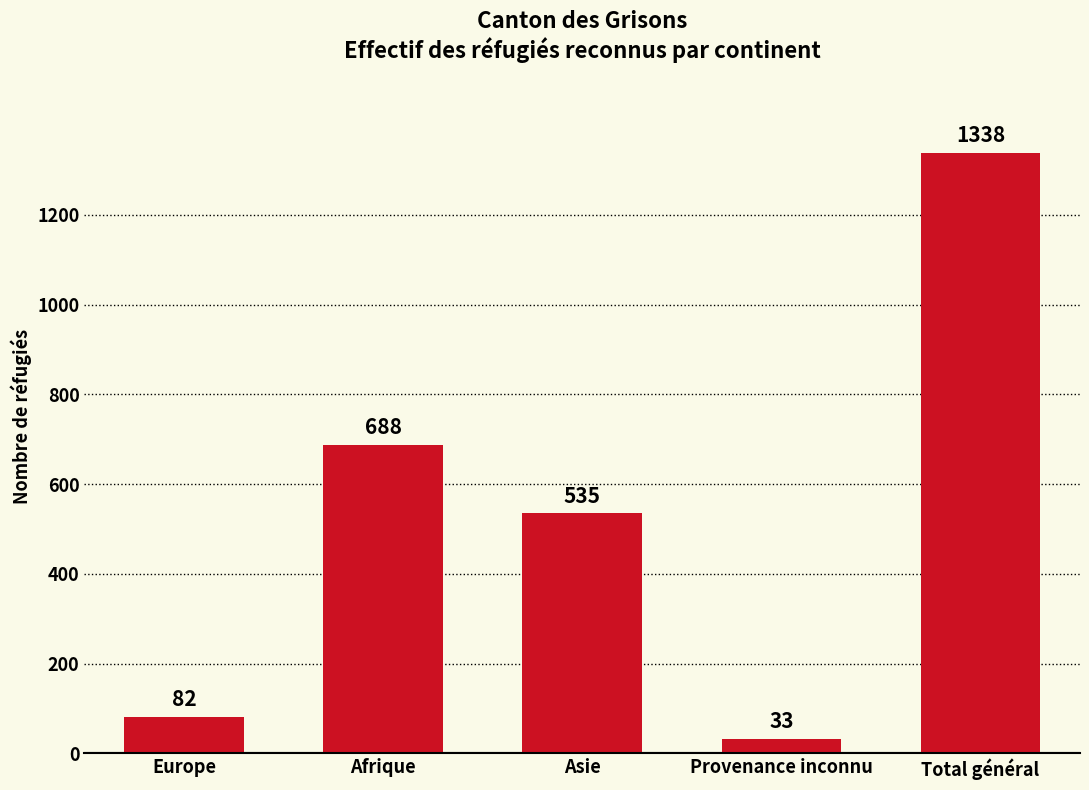

What is the label of the 1st bar from the right?

Total général